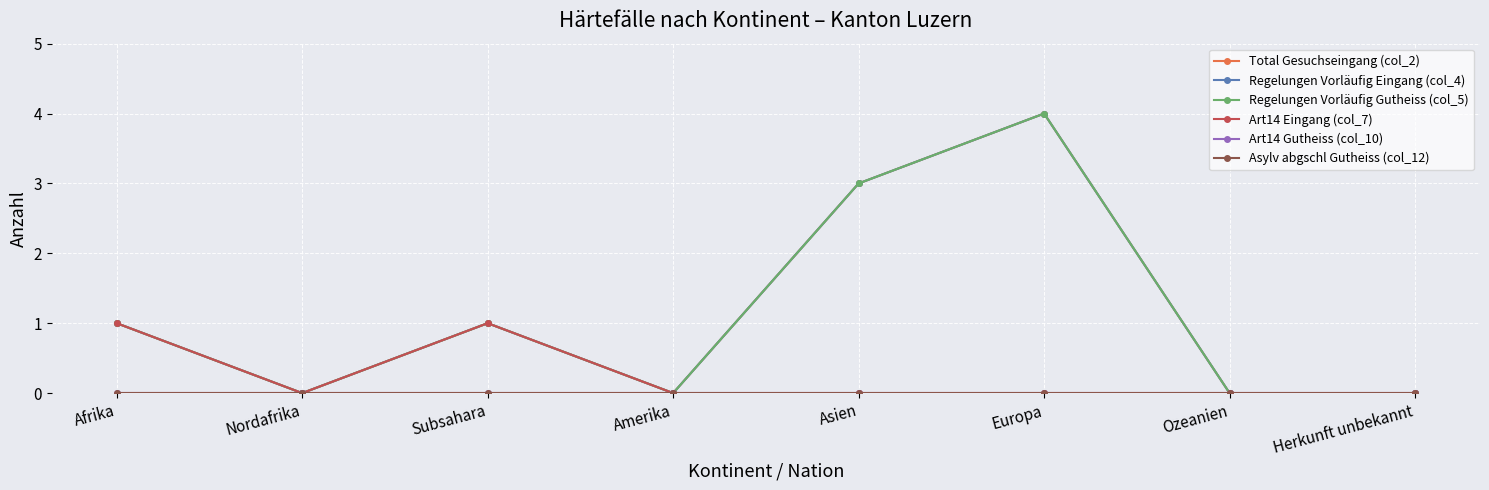

Does the chart have visible grid lines?

Yes